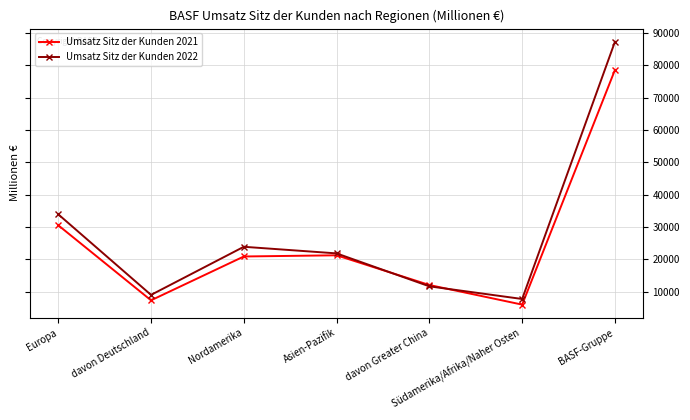

What is the label of the 5th point from the left?

davon Greater China